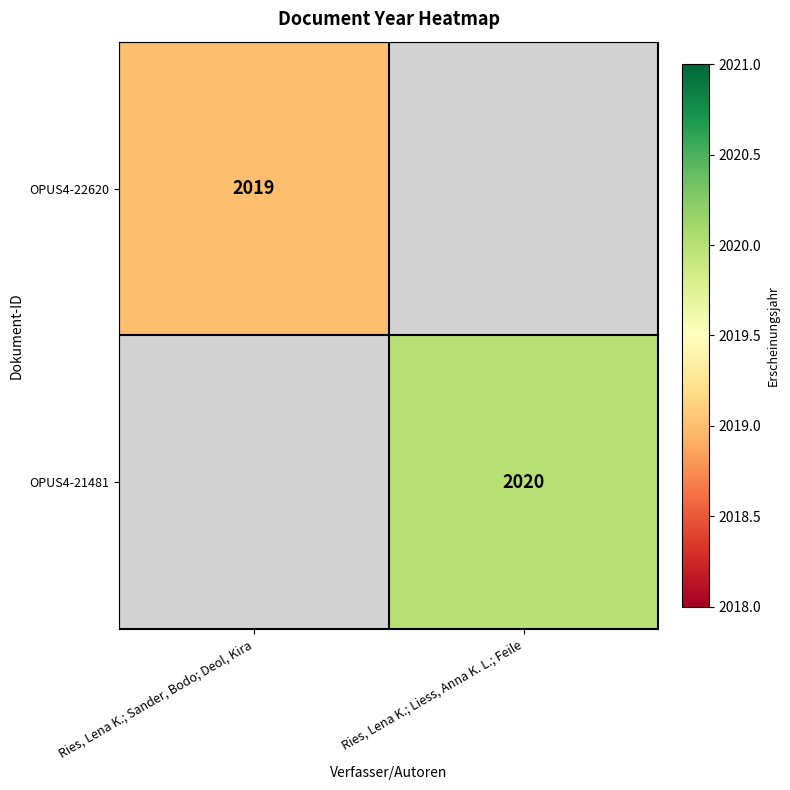

The value of OPUS4-21481 at Ries, Lena K.; Liess, Anna K. L.; Feile is 3299. True or false?

False